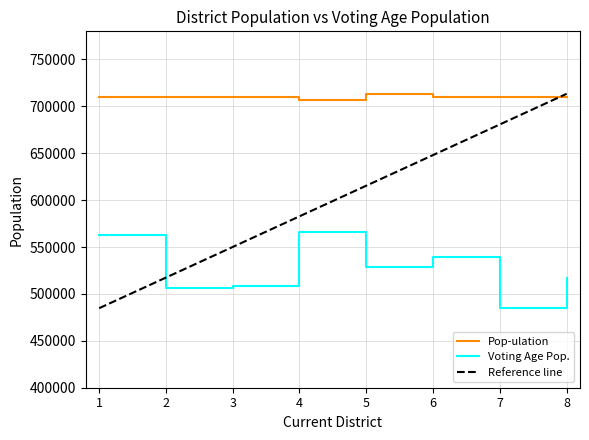

What is the total value across all series at 8?

1226875